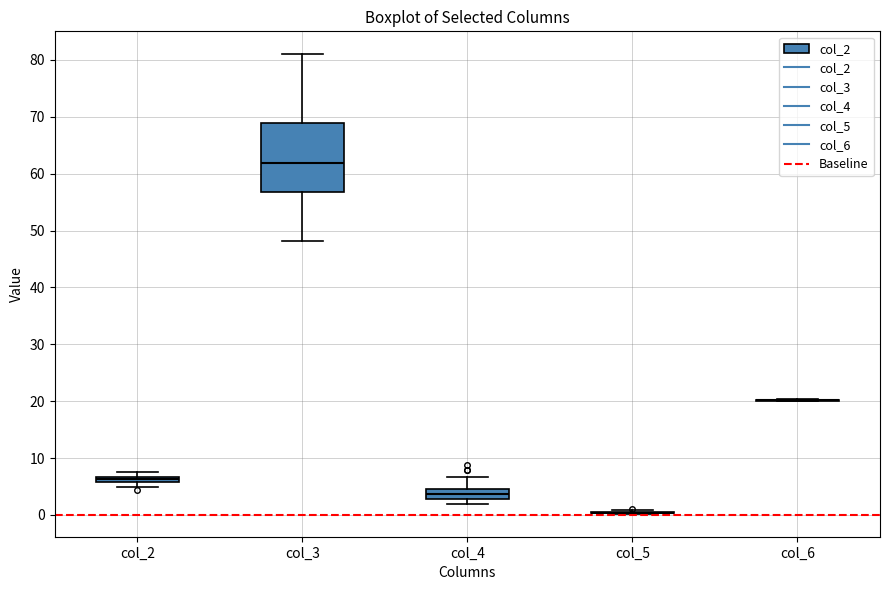

Comparing the boxes themselves (not the whiskers), which one is the tallest?

col_3